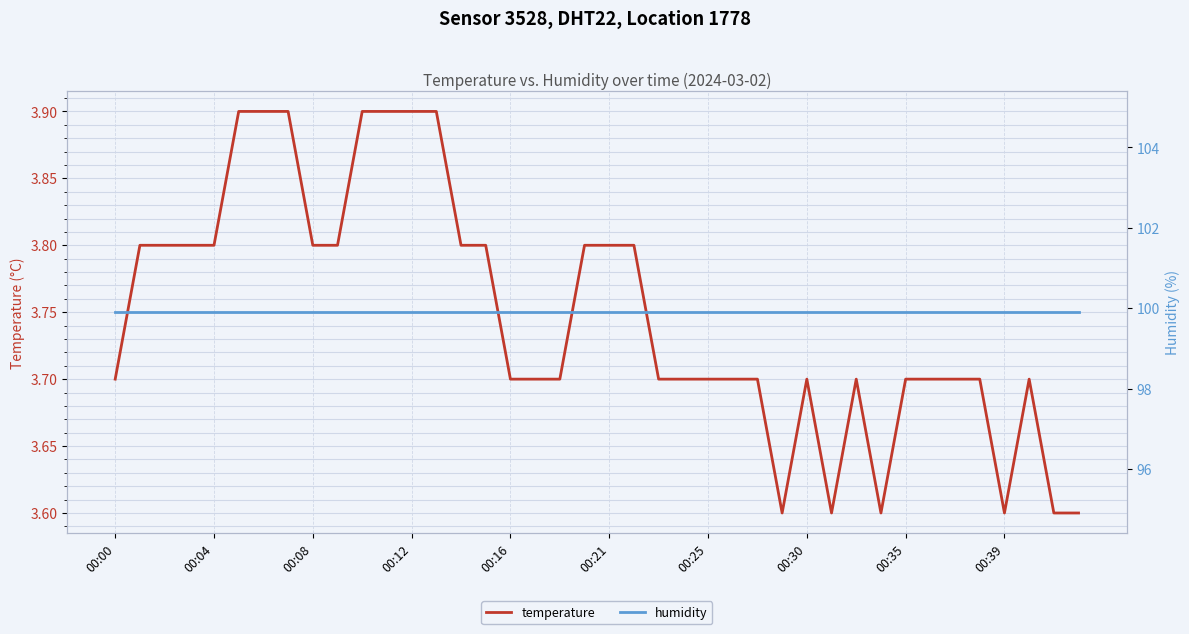

True or false: temperature has a value of 5.9 at 00:25.

False